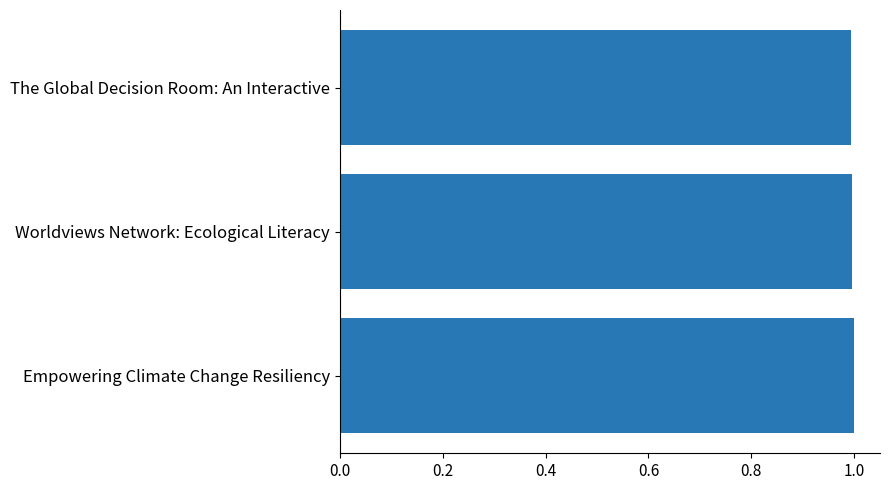

Reading bottom to top, list all the values displayed in this chart.

Empowering Climate Change Resiliency=1.0	Worldviews Network: Ecological Literacy=1.0	The Global Decision Room: An Interactive=1.0